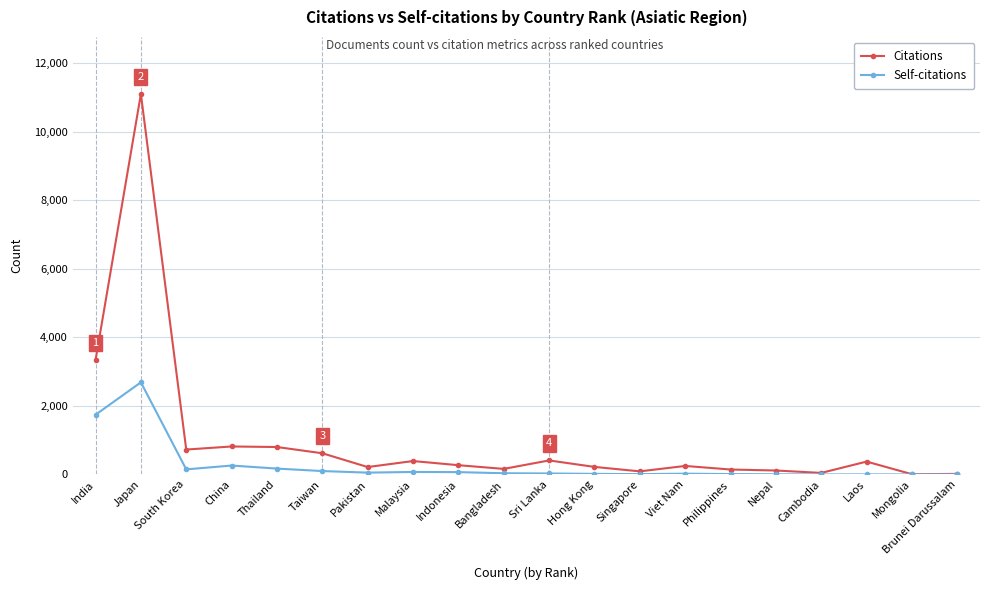

What is the label of the 14th point from the left?

Viet Nam